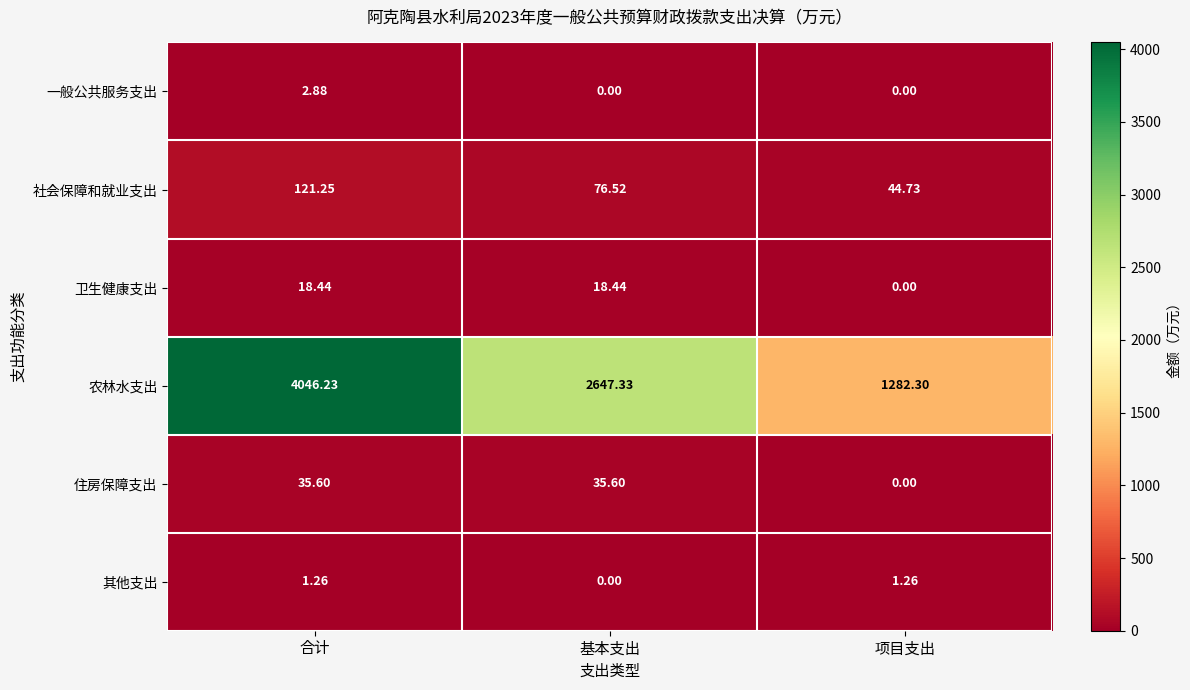

Which series changed the most between 基本支出 and 项目支出?

农林水支出